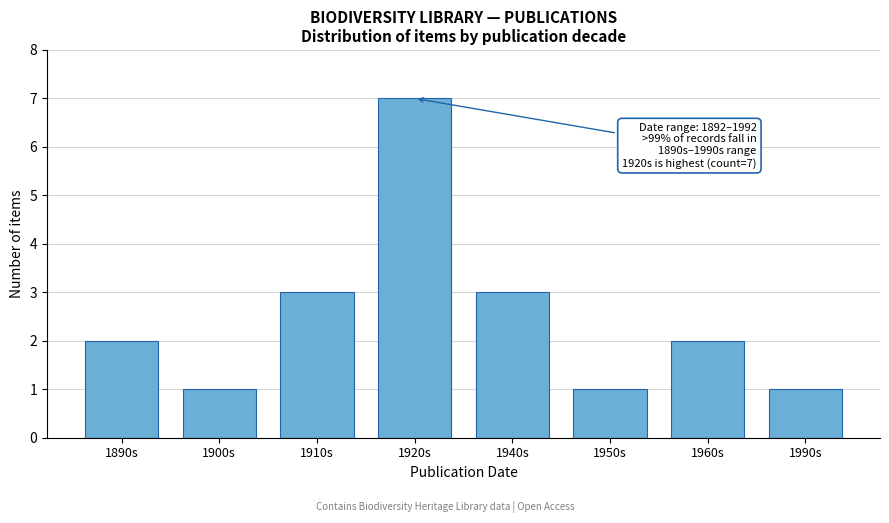

Reading left to right, transcribe all the data shown in this chart.

1890s=2	1900s=1	1910s=3	1920s=7	1940s=3	1950s=1	1960s=2	1990s=1